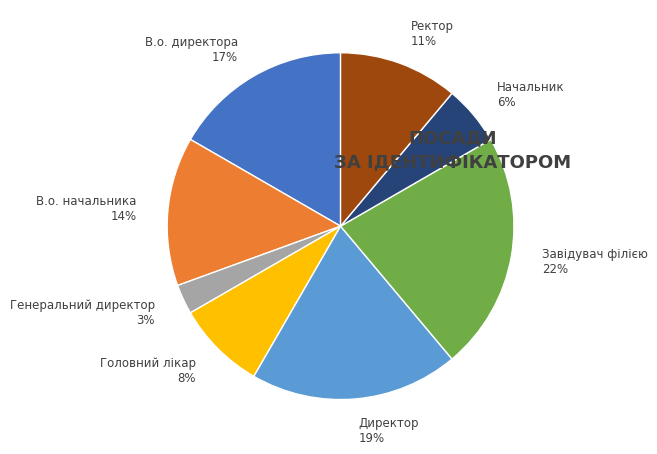

Is Генеральний директор the majority of the pie?

No